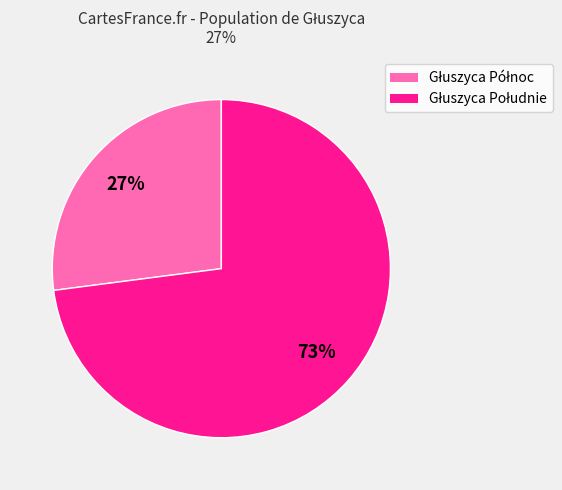

Is there any slice that represents more than half of the pie?

Yes